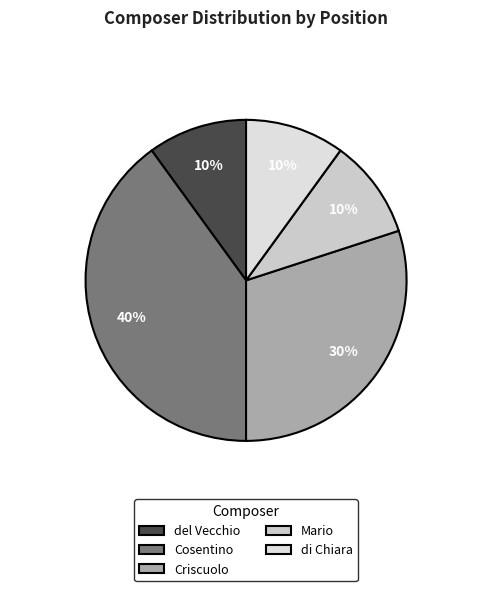

Is there a majority slice in this chart?

No